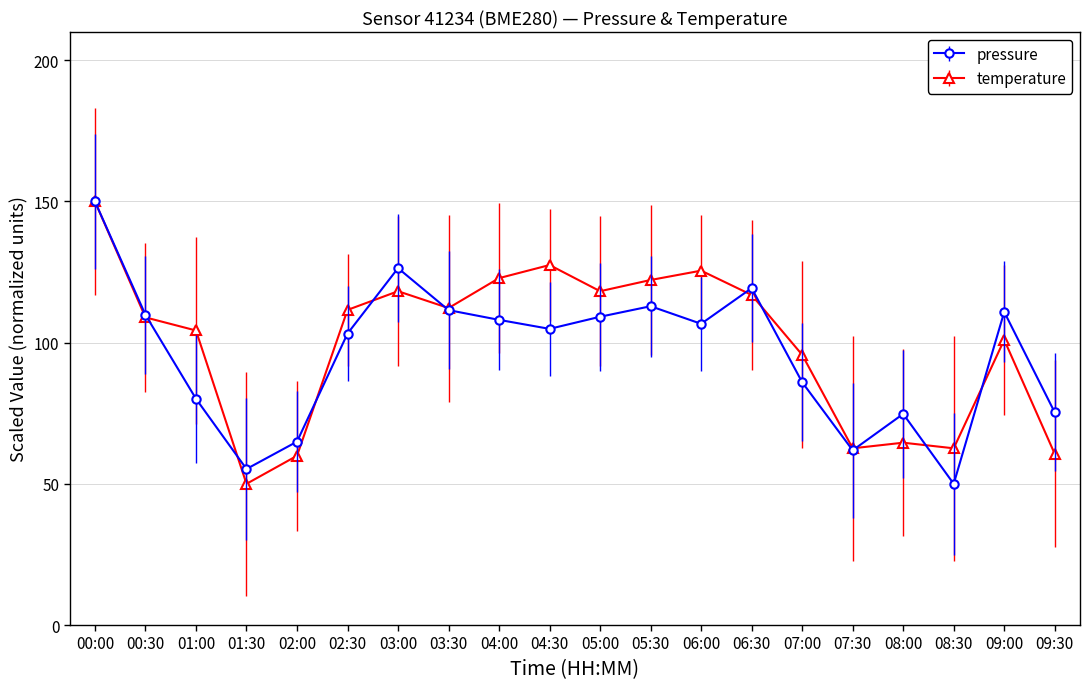

What is the minimum value for temperature?

50.0